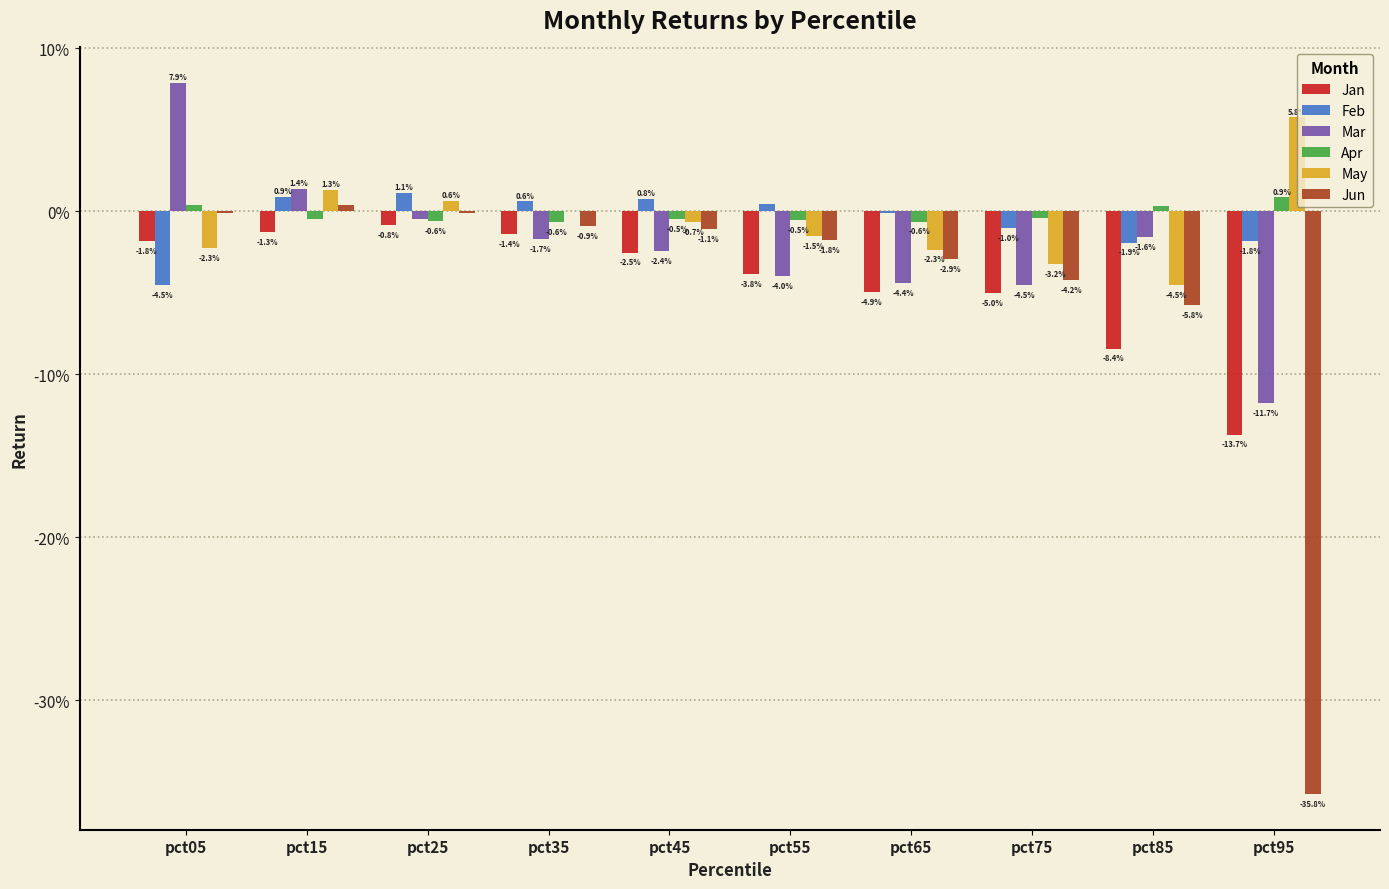

What are all the series names shown in the legend?

Jan, Feb, Mar, Apr, May, Jun